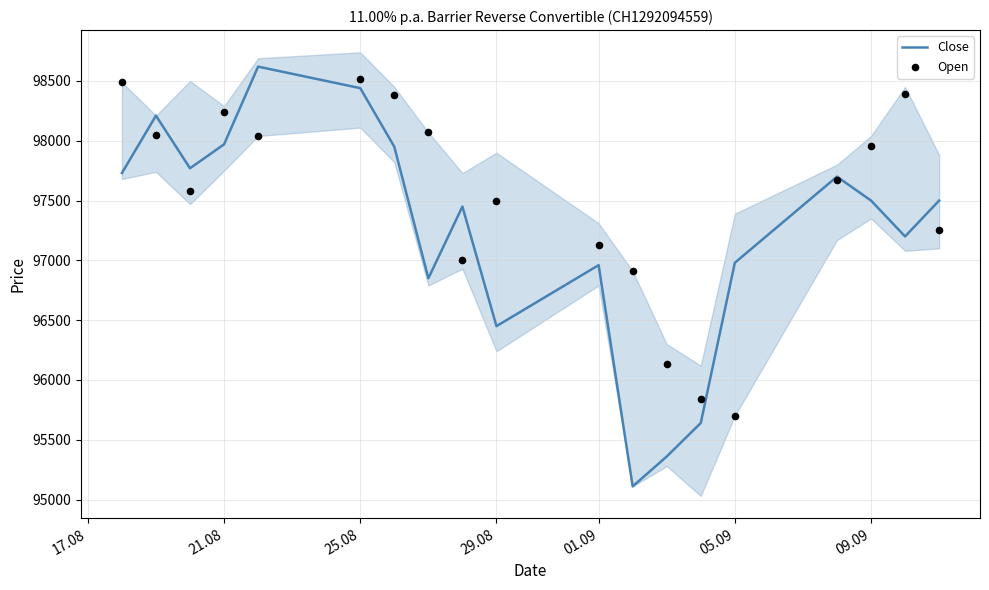

What are all the series names shown in the legend?

Close, Open